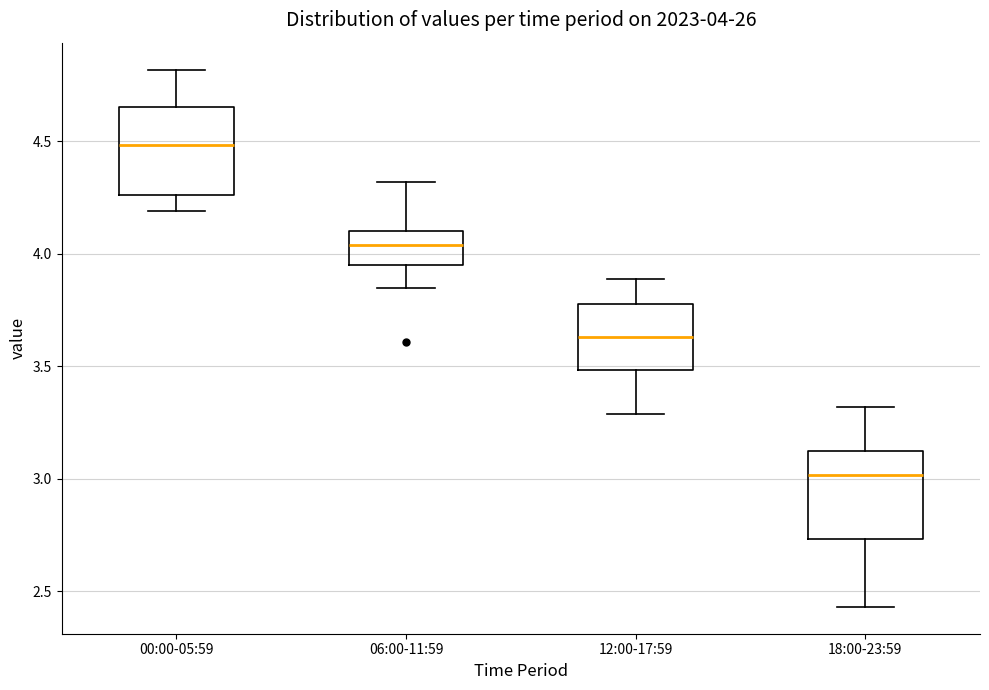

Which box's median line is the highest?

00:00-05:59